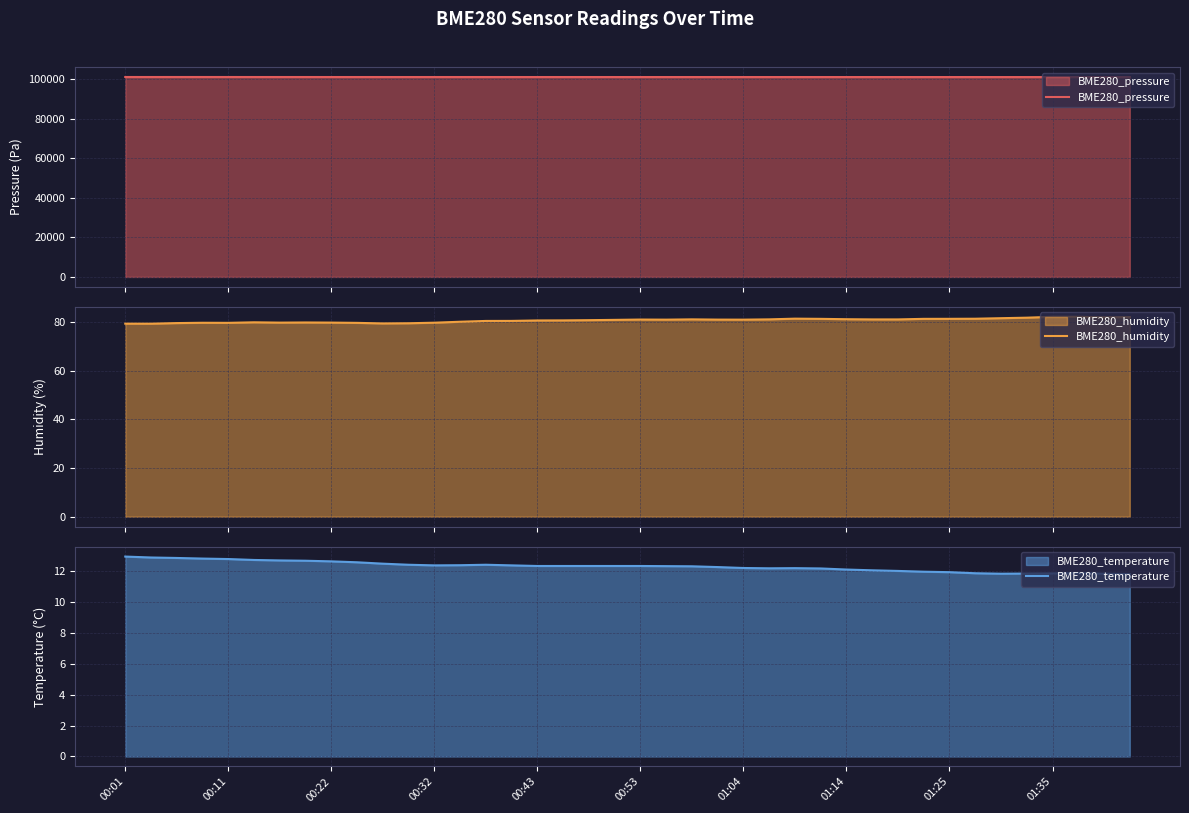

True or false: BME280_pressure and BME280_humidity cross at least once.

False